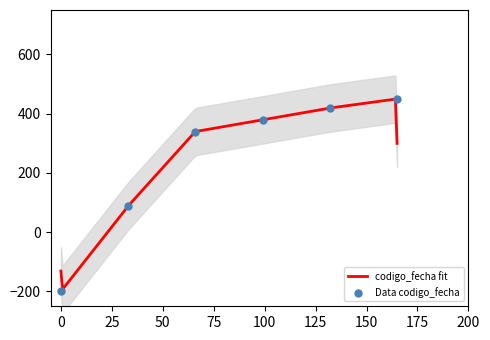

What is the change in value from 2022-06-28 to 2022-06-29?

+39.3